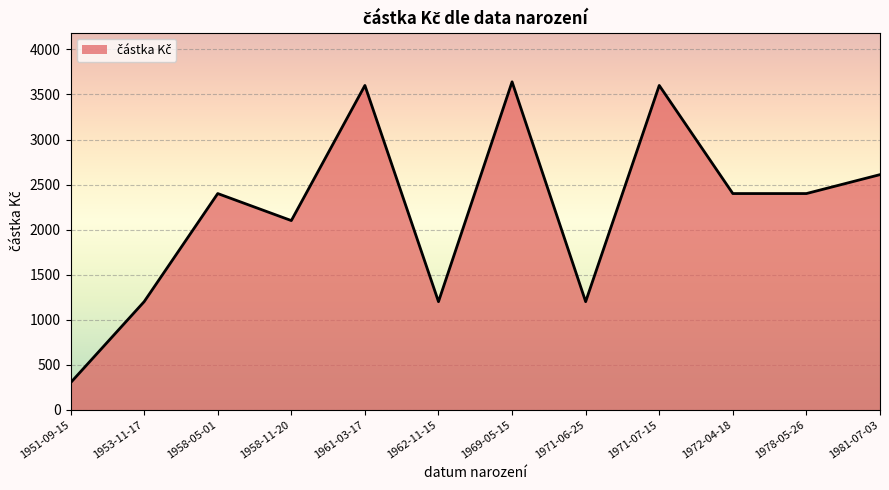

How many distinct data groups are displayed?

1